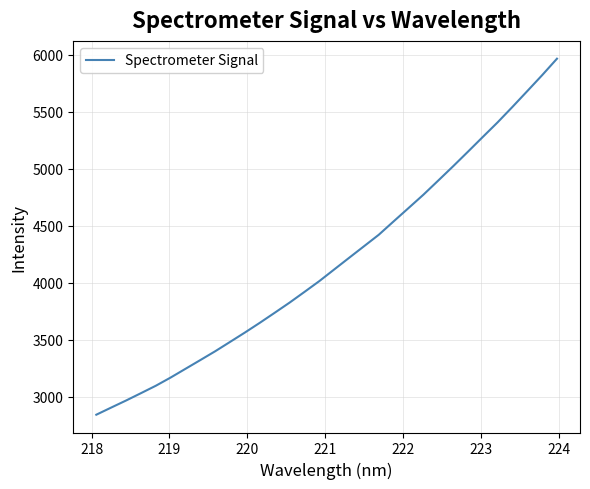

What is the maximum value shown in the chart?

5966.1